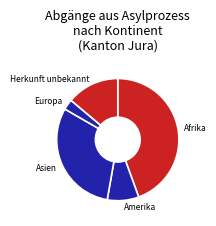

Which category has the smallest portion of the pie?

Europa